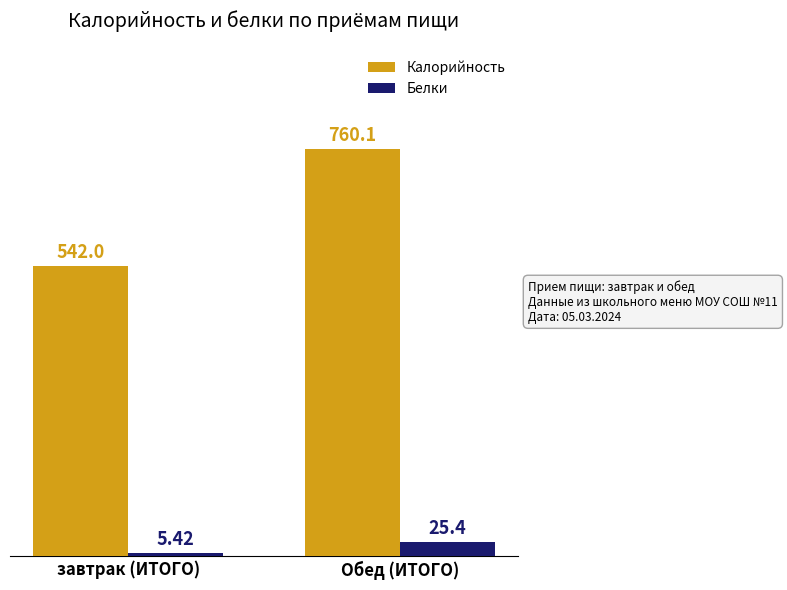

Where is Калорийность nearest to the value 651?

завтрак (ИТОГО)